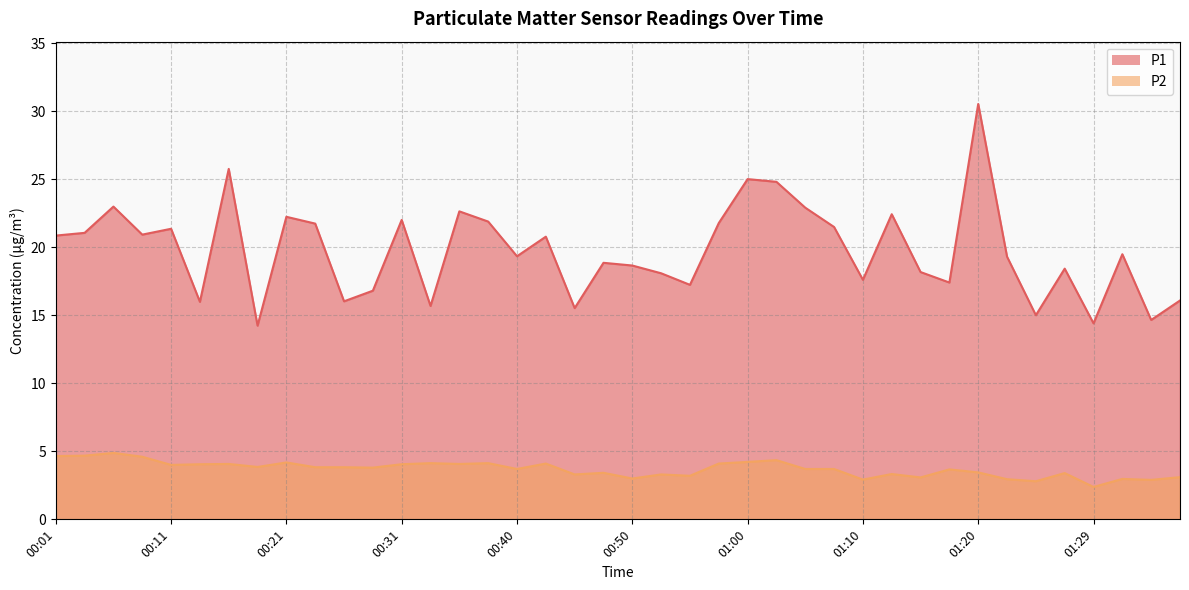

At which label does P2 first exceed 3?

00:01